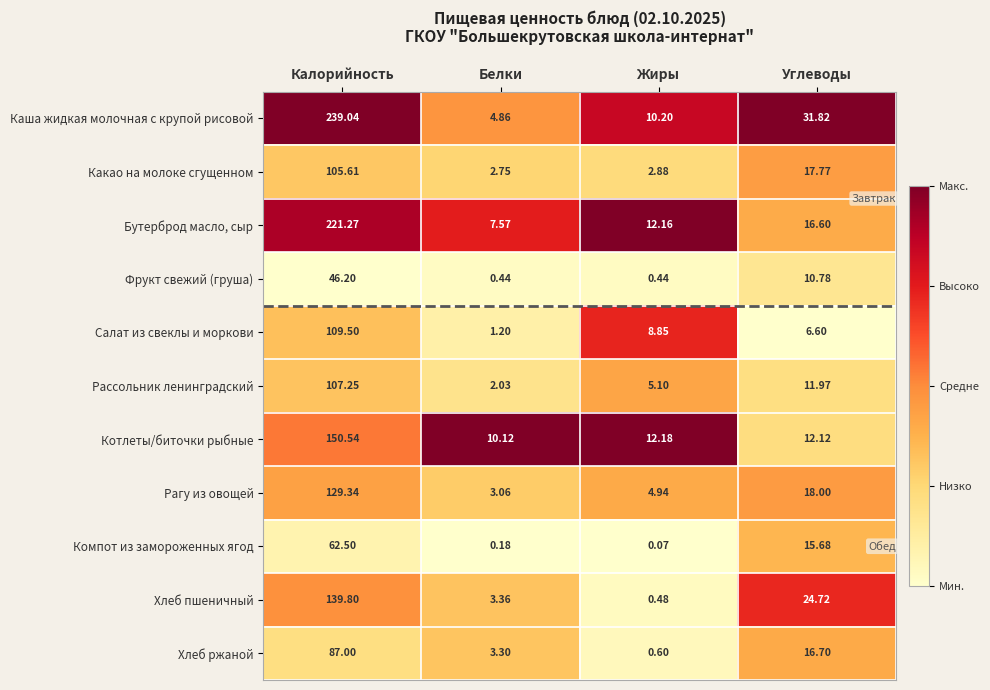

At which category is the sum across all series the highest?

Калорийность